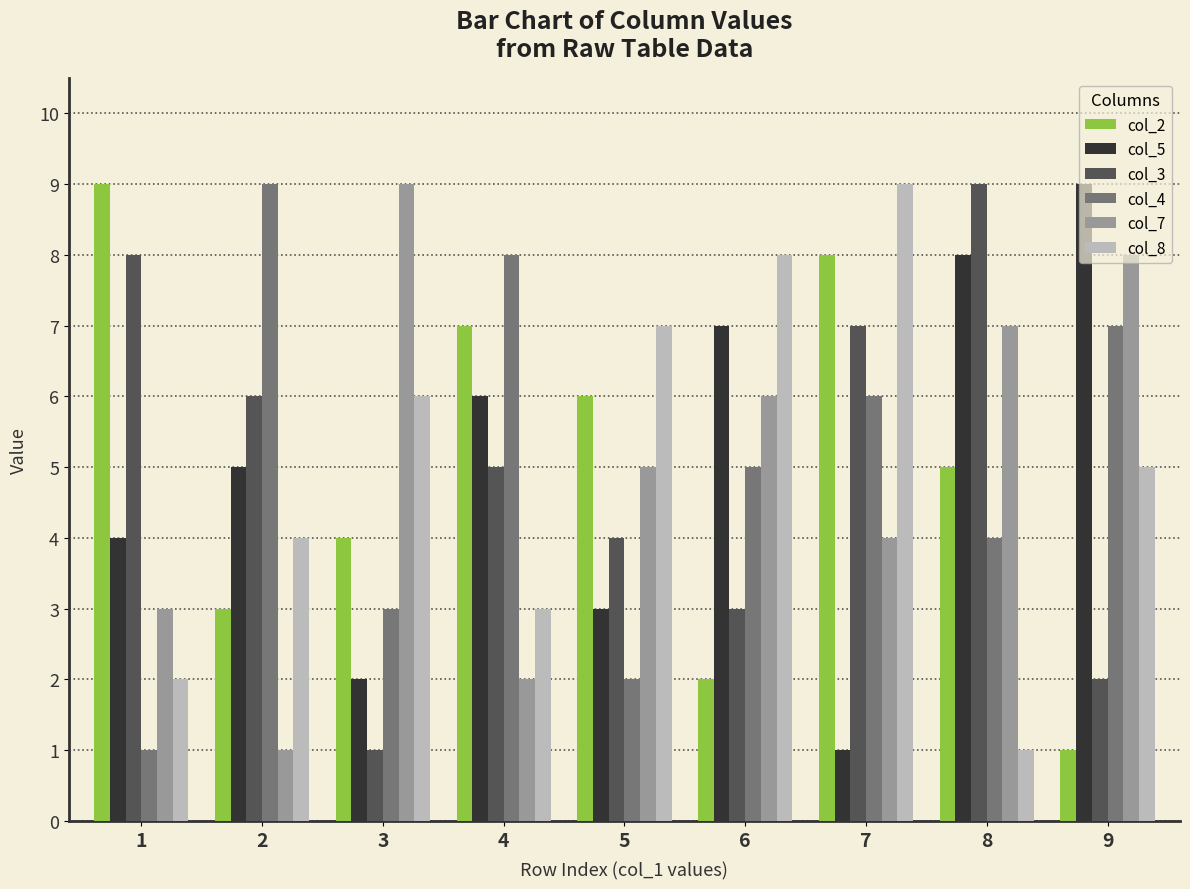

What is the average value of the col_7 series?

5